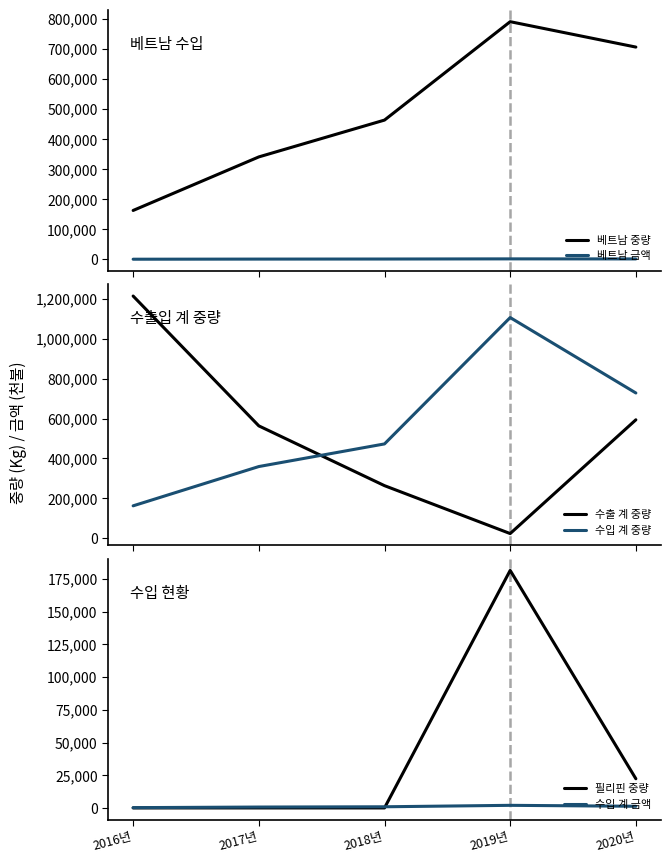

What is the value of the 베트남 금액 point at the 4th from the left?

1367